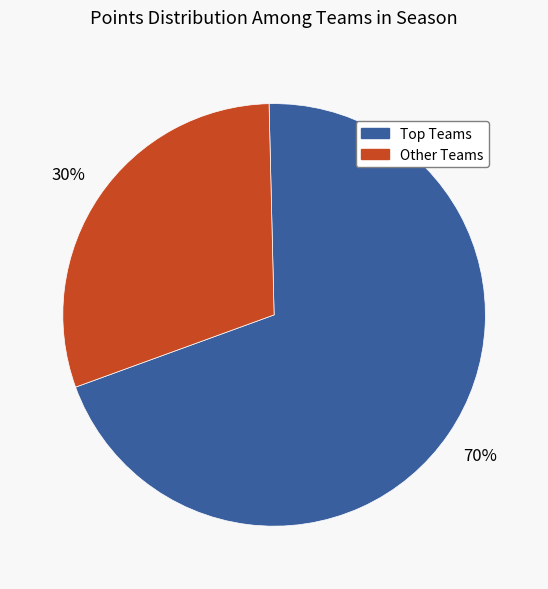

To the nearest percent, what is the difference between the largest and smallest slice percentages?

40%